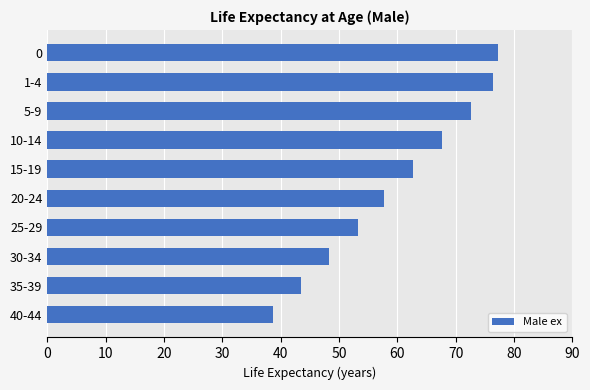

Read the value at 10-14.

67.6